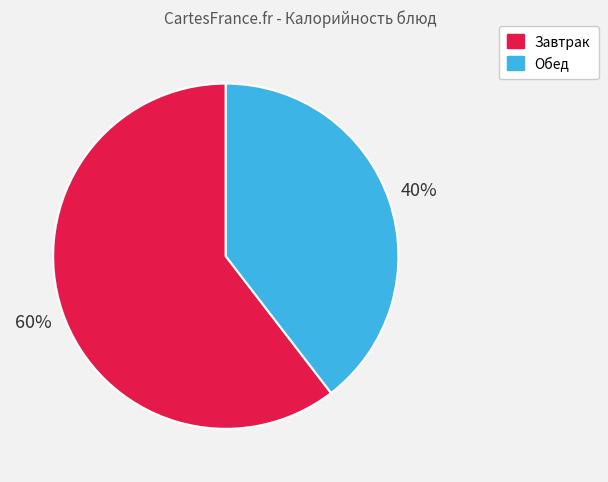

Does any single category account for the majority?

Yes